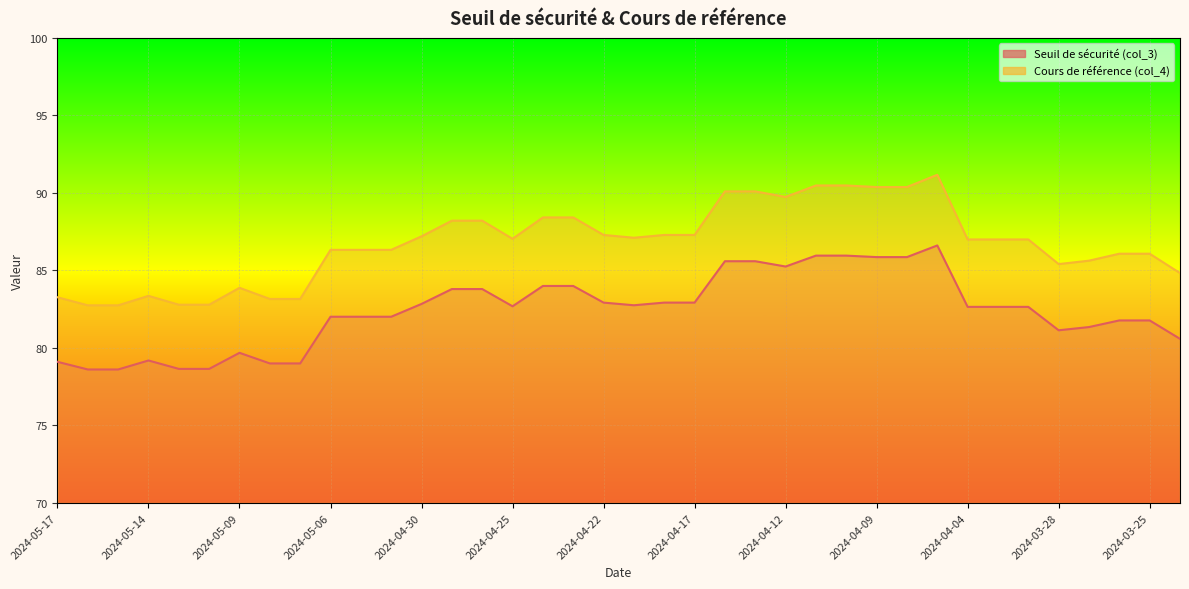

Is the value of Seuil de sécurité (col_3) at 2024-04-02 greater than the value of Cours de référence (col_4) at 2024-05-13?

No